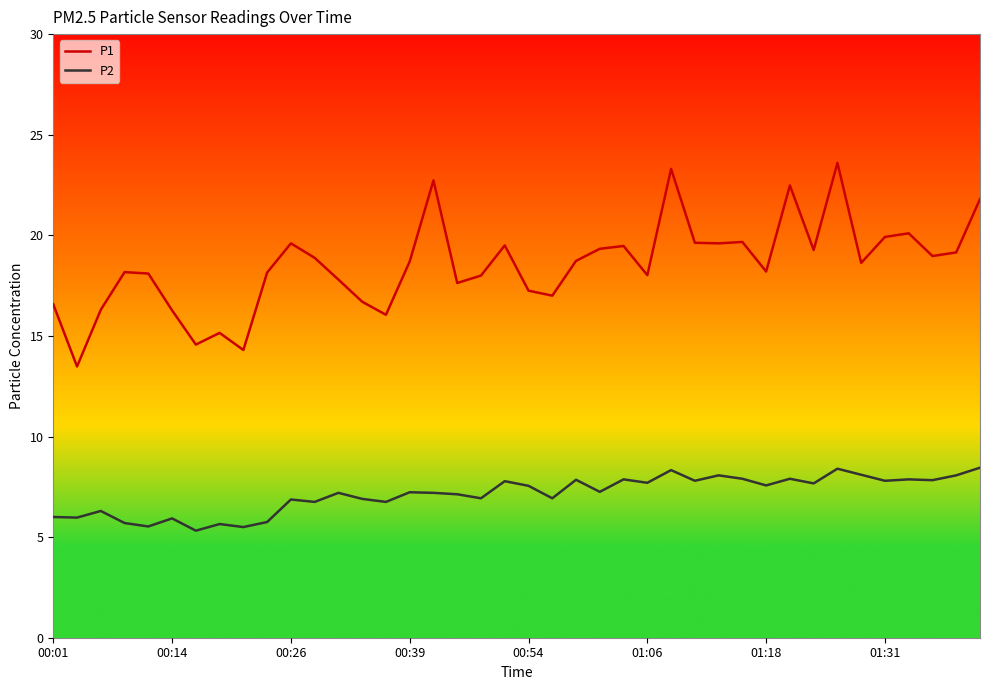

Which series has the largest range (max minus min)?

P1